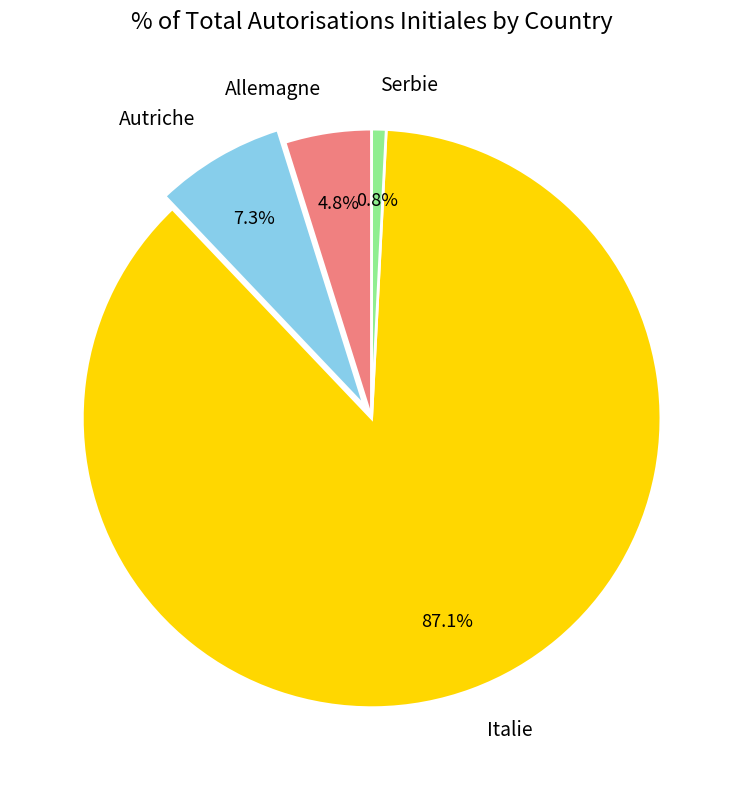

To the nearest percent, what percentage of the pie is Autriche?

7%